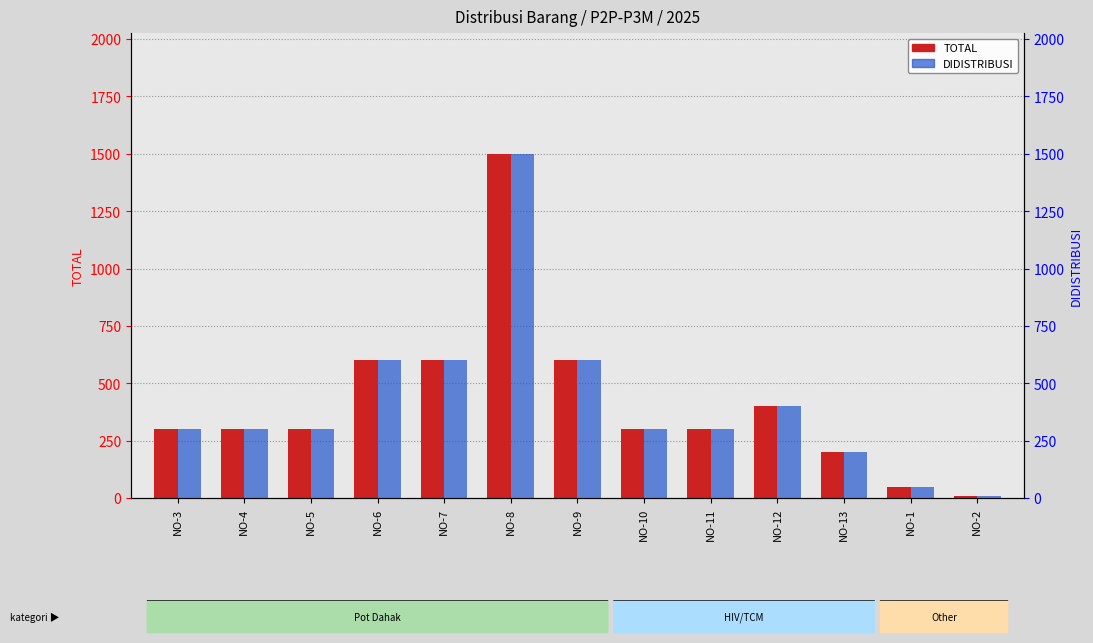

Reading left to right, extract all data points from this chart.

TOTAL: NO-3=300	NO-4=300	NO-5=300	NO-6=600	NO-7=600	NO-8=1500	NO-9=600	NO-10=300	NO-11=300	NO-12=400	NO-13=200	NO-1=48	NO-2=10
DIDISTRIBUSI: NO-3=300	NO-4=300	NO-5=300	NO-6=600	NO-7=600	NO-8=1500	NO-9=600	NO-10=300	NO-11=300	NO-12=400	NO-13=200	NO-1=48	NO-2=10